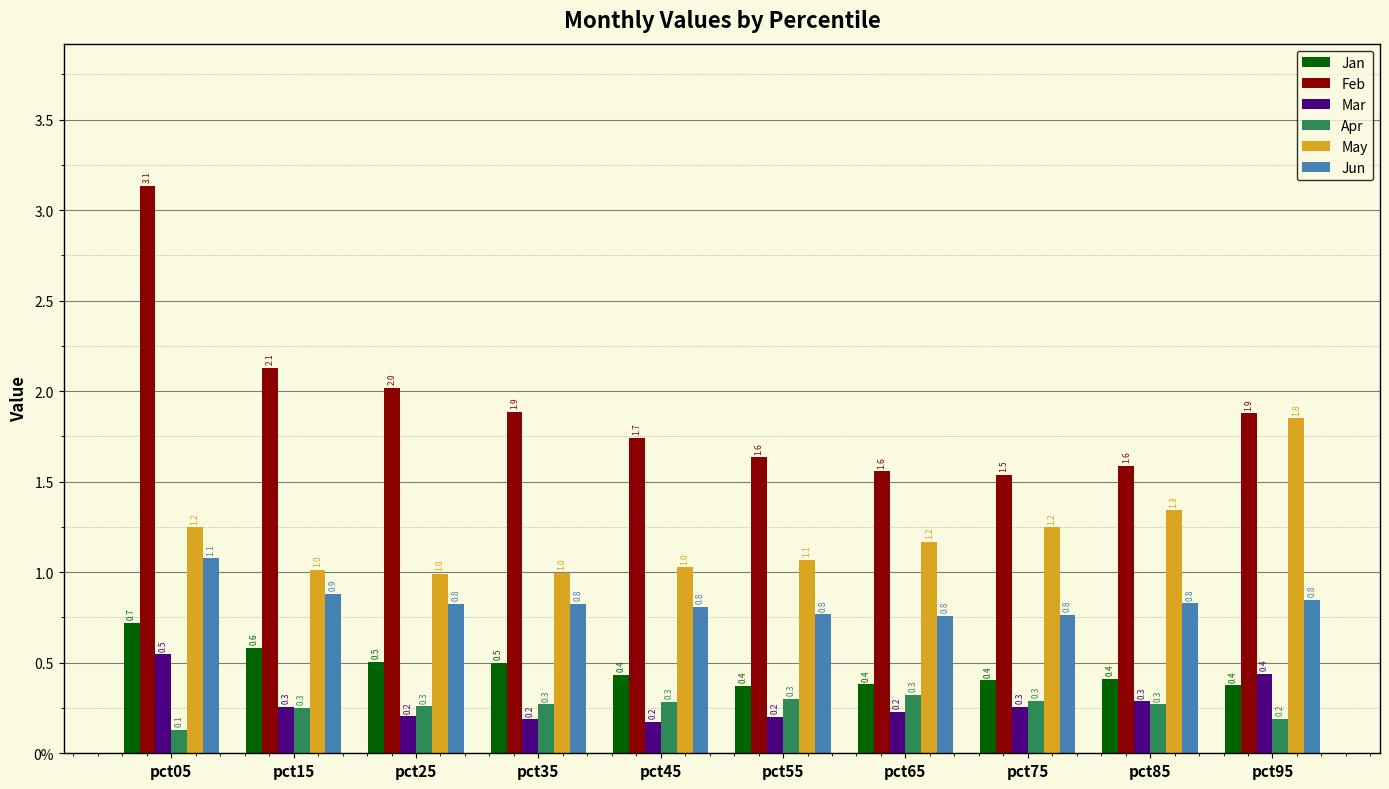

What are all the series names shown in the legend?

Jan, Feb, Mar, Apr, May, Jun